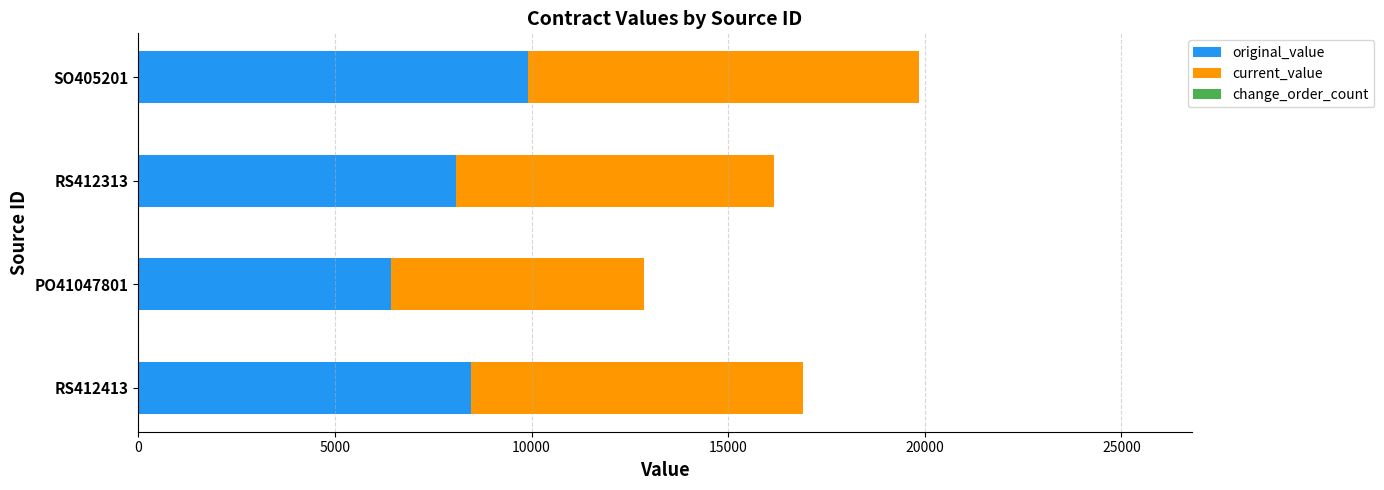

The original_value series shows 9920.1 at SO405201. True or false?

True